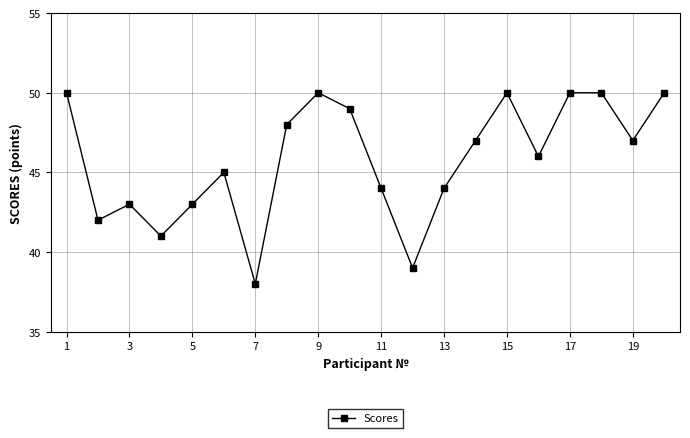

What is the sum of all values?

916